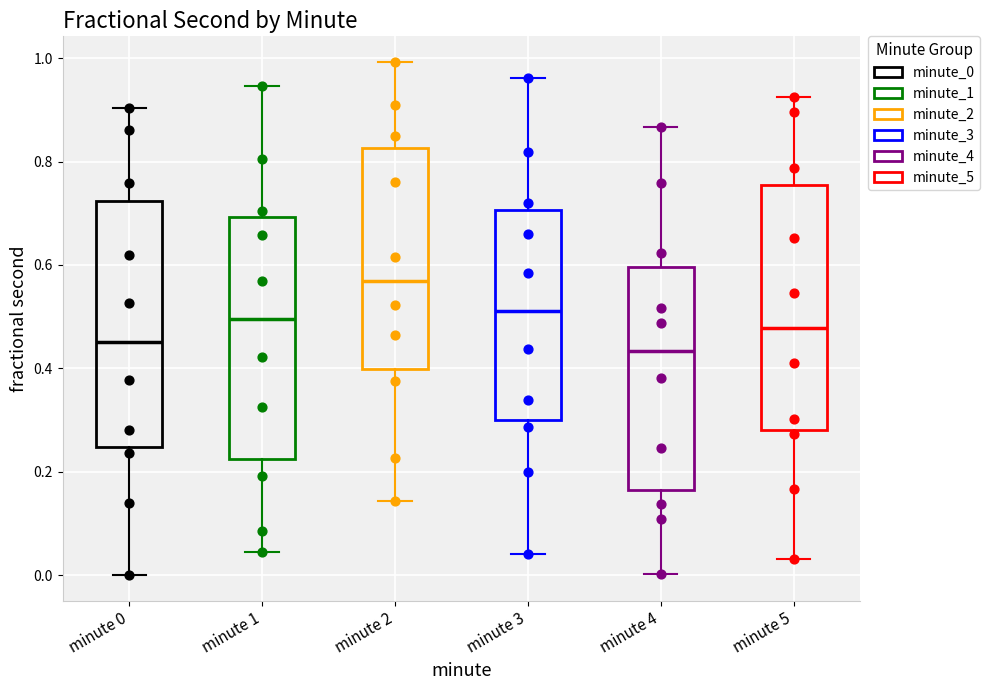

Reading left to right, read every box against the y-axis: the position of its median line, the range the box covers, and the ends of its whiskers. The values are not printed on the chart, so give them approximately, as read against the axis.

minute 0: median 0.46, box 0.24 to 0.72, whiskers 0.00 to 0.90
minute 1: median 0.50, box 0.22 to 0.70, whiskers 0.04 to 0.94
minute 2: median 0.56, box 0.40 to 0.82, whiskers 0.14 to 1.00
minute 3: median 0.52, box 0.30 to 0.70, whiskers 0.04 to 0.96
minute 4: median 0.44, box 0.16 to 0.60, whiskers 0.00 to 0.86
minute 5: median 0.48, box 0.28 to 0.76, whiskers 0.04 to 0.92